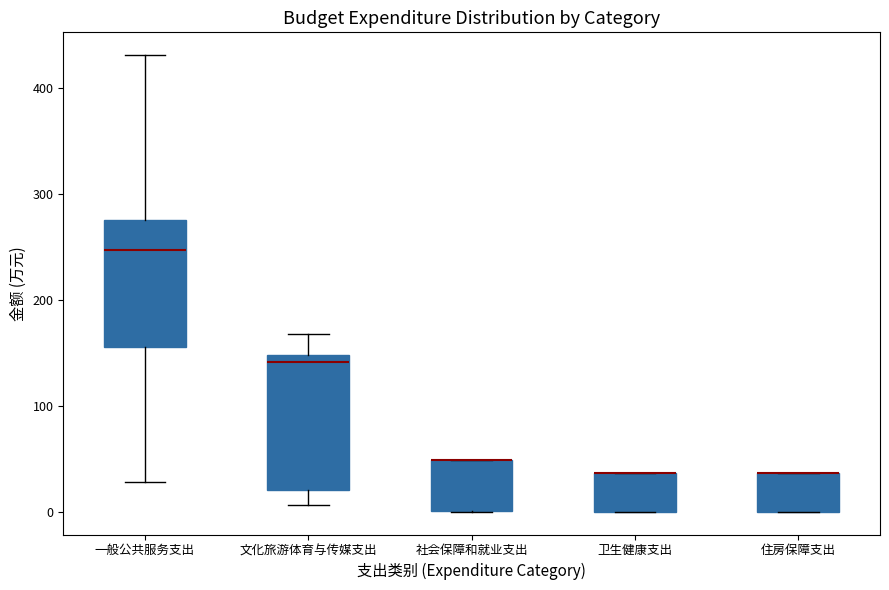

Reading left to right, read every box against the y-axis: the position of its median line, the range the box covers, and the ends of its whiskers. The values are not printed on the chart, so give them approximately, as read against the axis.

一般公共服务支出: median 250, box 160 to 280, whiskers 30 to 430
文化旅游体育与传媒支出: median 140, box 20 to 150, whiskers 10 to 170
社会保障和就业支出: median 50 (drawn on the box's upper edge), box 0 to 50, whiskers 0 to 50
卫生健康支出: median 40 (drawn on the box's upper edge), box 0 to 40, whiskers 0 to 40
住房保障支出: median 40 (drawn on the box's upper edge), box 0 to 40, whiskers 0 to 40